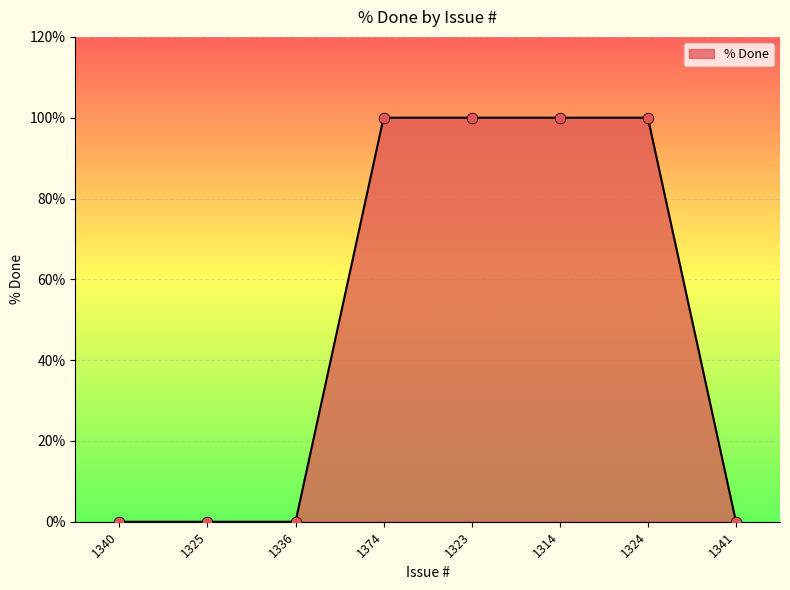

Which has a higher value, 1325 or 1323?

1323